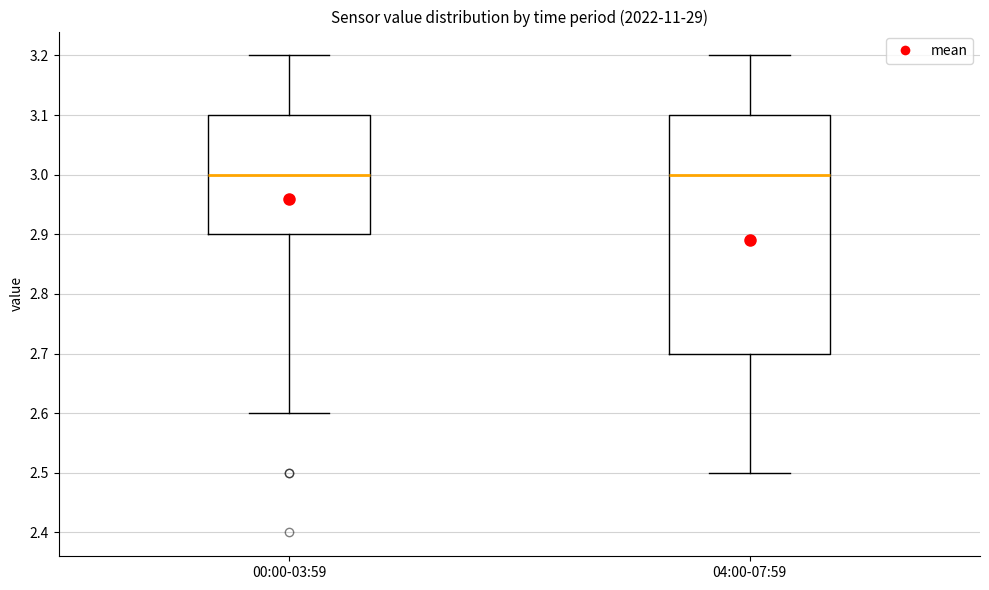

Where does the lower whisker of the box for 04:00-07:59 end on the y-axis? The values are not printed on the chart, so give them approximately, as read against the axis.

2.5